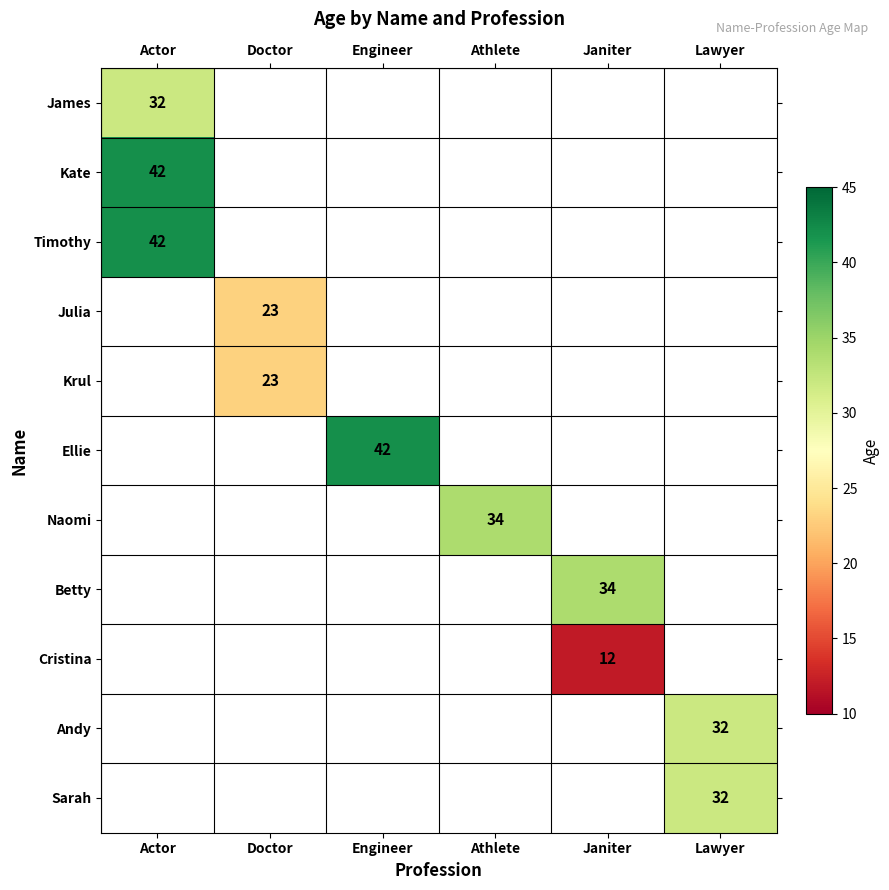

How many series are shown in this chart?

11